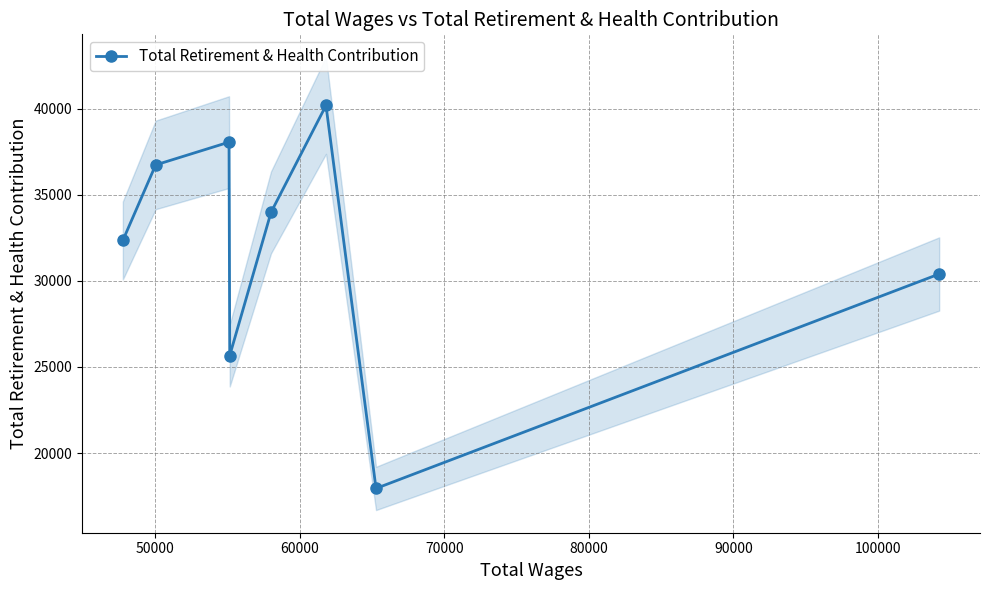

How many data points are less than 33977?

4